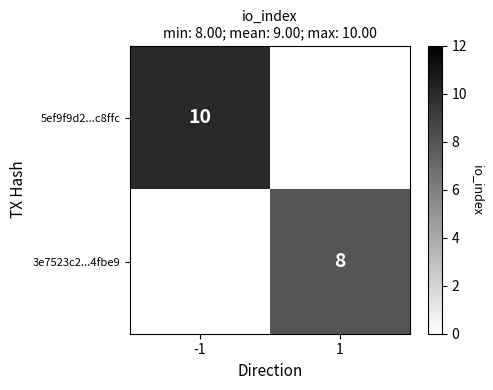

Is it true that 3e7523c2...4fbe9 equals 8 at 1?

True